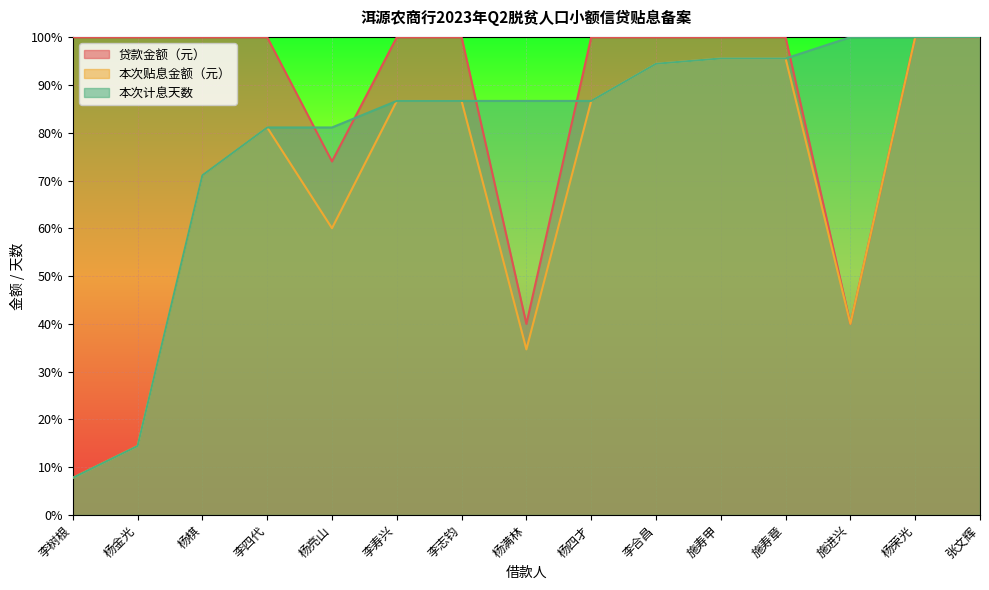

How many times do 本次计息天数 and 本次贴息金额（元） cross each other?

4